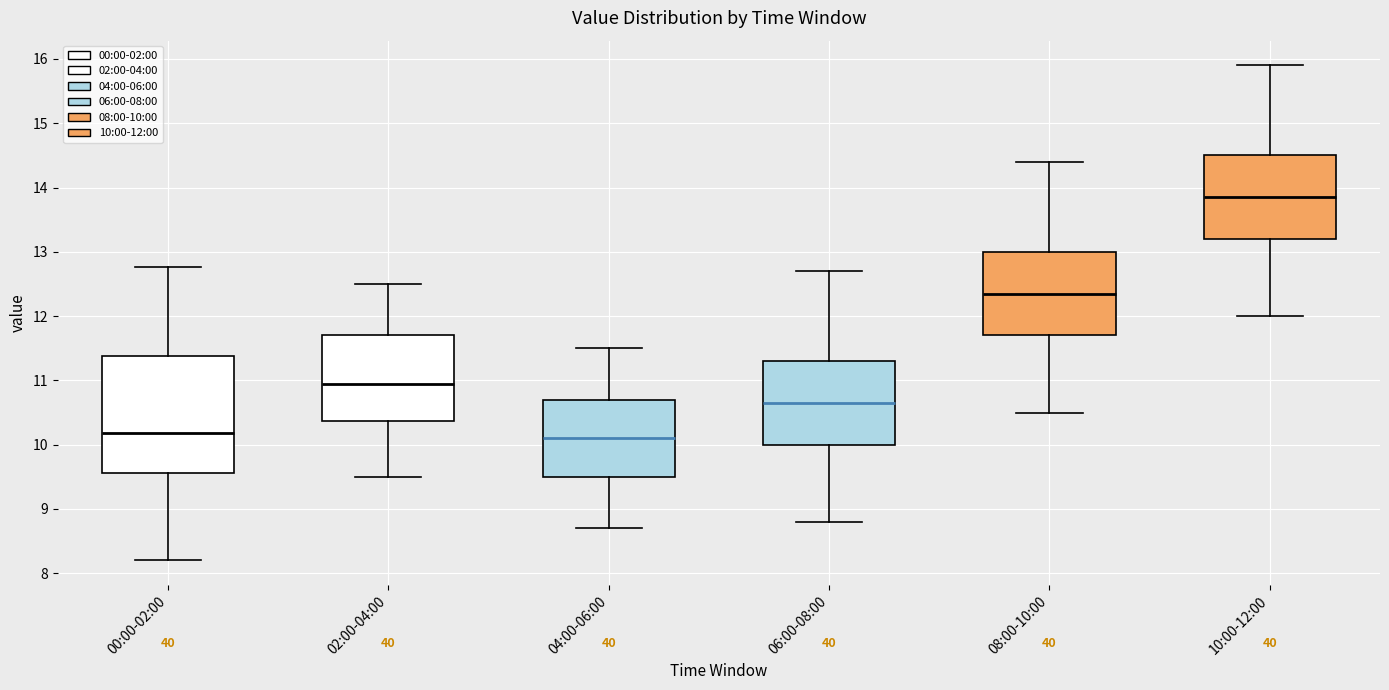

Which box is the tallest, from its lower edge to its upper edge?

00:00-02:00